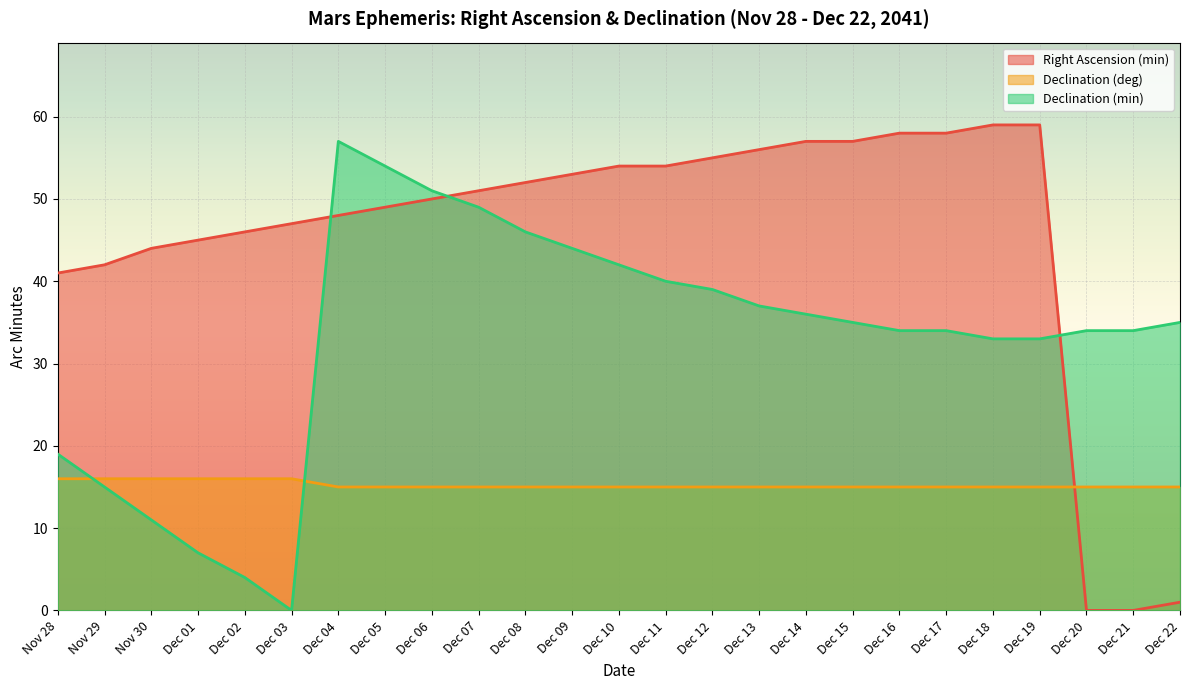

What is the total value across all series at Dec 05?

118